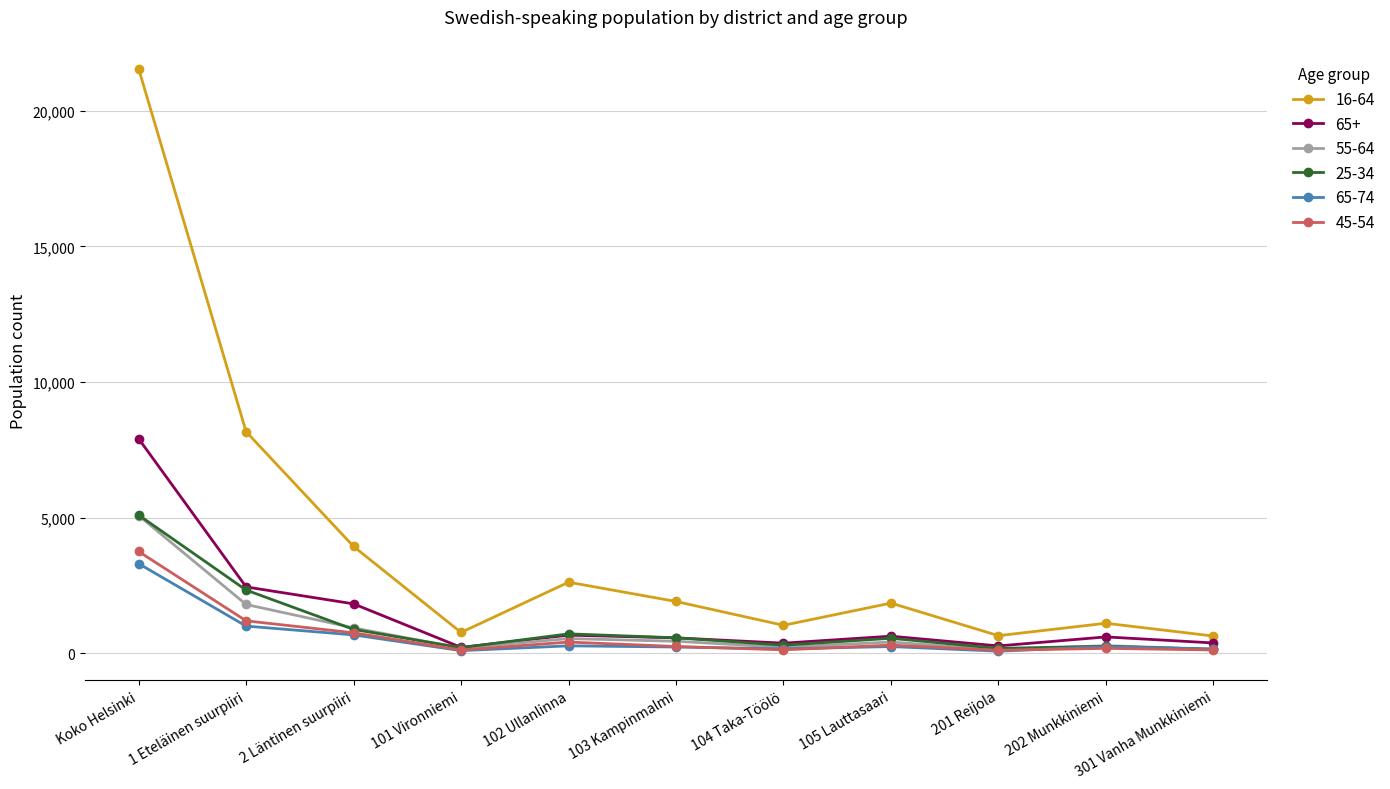

At how many categories does at least one series exceed 20817?

1